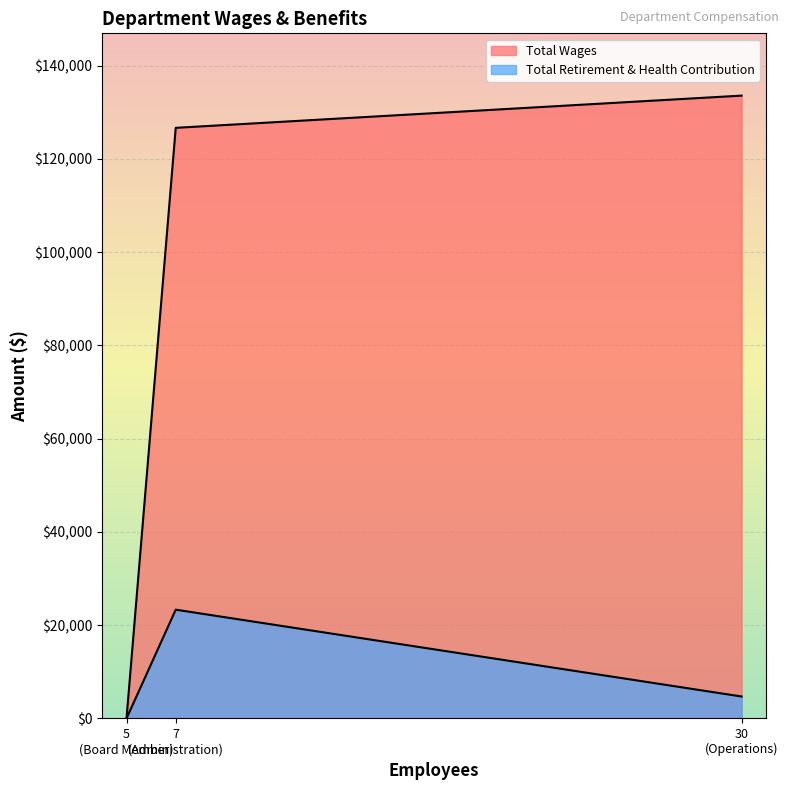

Which series has the largest total across all categories?

Total Wages